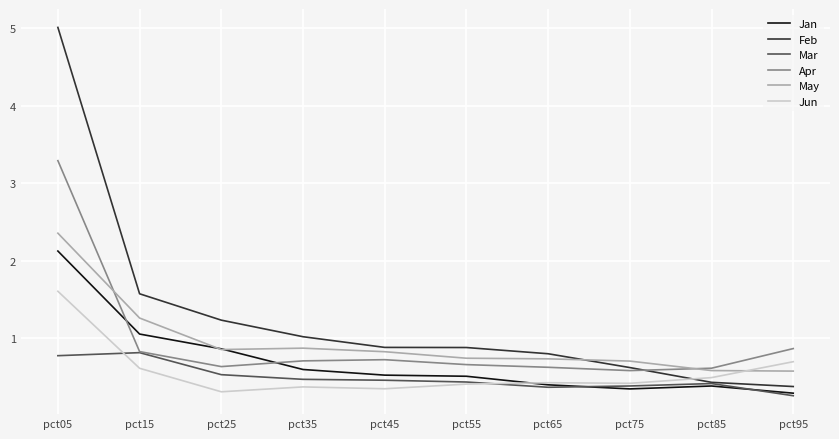

Which series has the largest range (max minus min)?

Feb